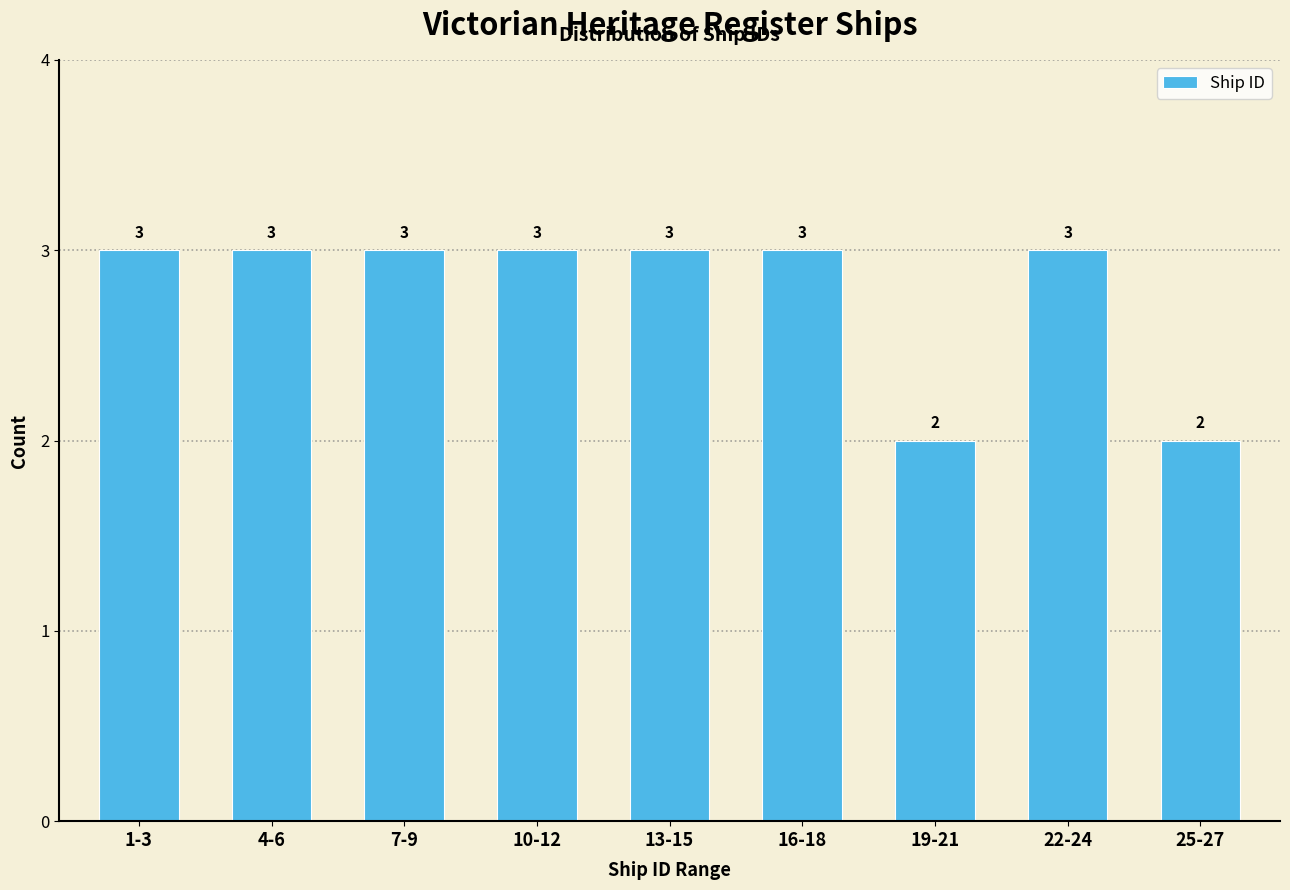

Reading left to right, what are all the values shown in this chart?

3	3	3	3	3	3	2	3	2